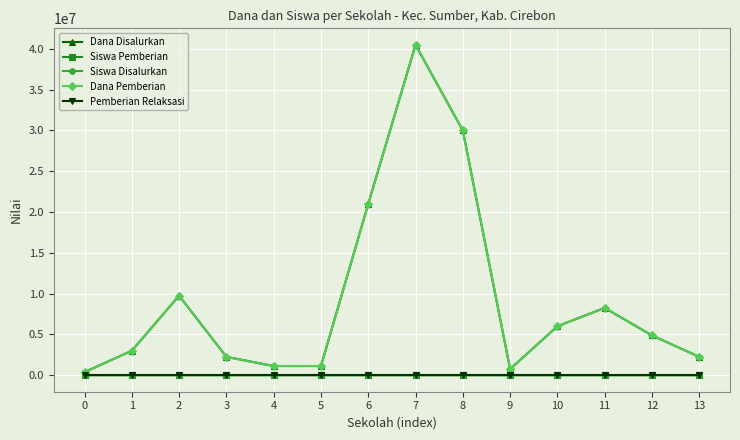

Reading left to right, list all the values displayed in this chart.

Dana Disalurkan: 375000	3000000	9750000	2250000	1125000	1125000	21000000	40500000	30000000	750000	6000000	8250000	4875000	2250000
Siswa Pemberian: 1	8	26	6	3	3	56	108	80	2	16	22	13	6
Siswa Disalurkan: 1	8	26	6	3	3	56	108	80	2	16	22	13	6
Dana Pemberian: 375000	3000000	9750000	2250000	1125000	1125000	21000000	40500000	30000000	750000	6000000	8250000	4875000	2250000
Pemberian Relaksasi: 0	0	0	0	0	0	0	0	0	0	0	0	0	0